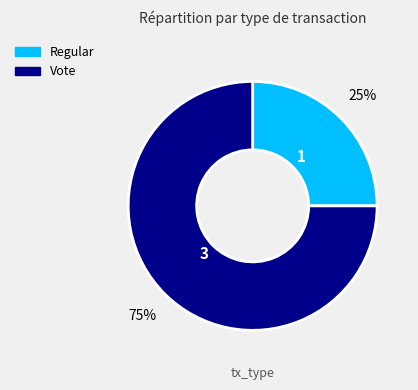

Do Vote and Regular together represent more than half of the pie?

Yes